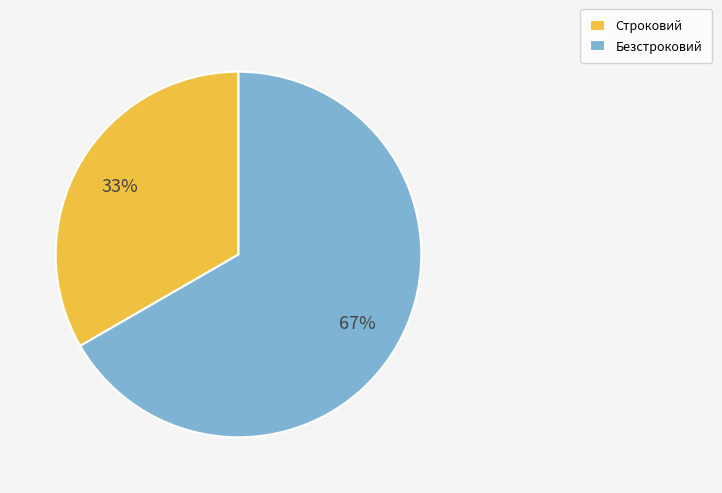

How many segments does this pie chart have?

2